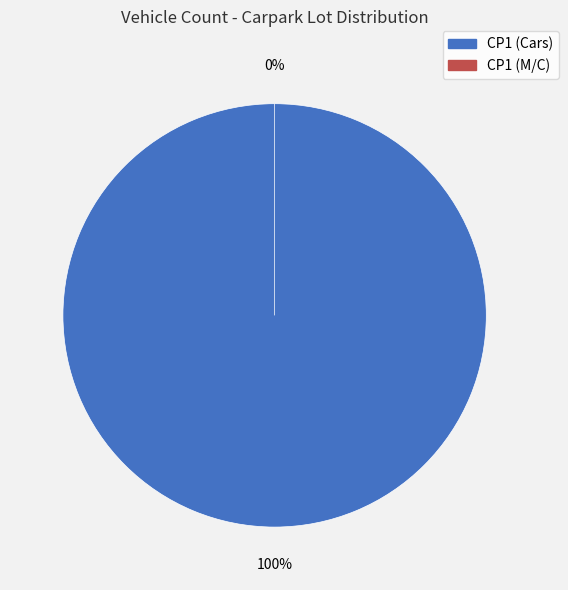

Which category accounts for the majority?

CP1 (Cars)